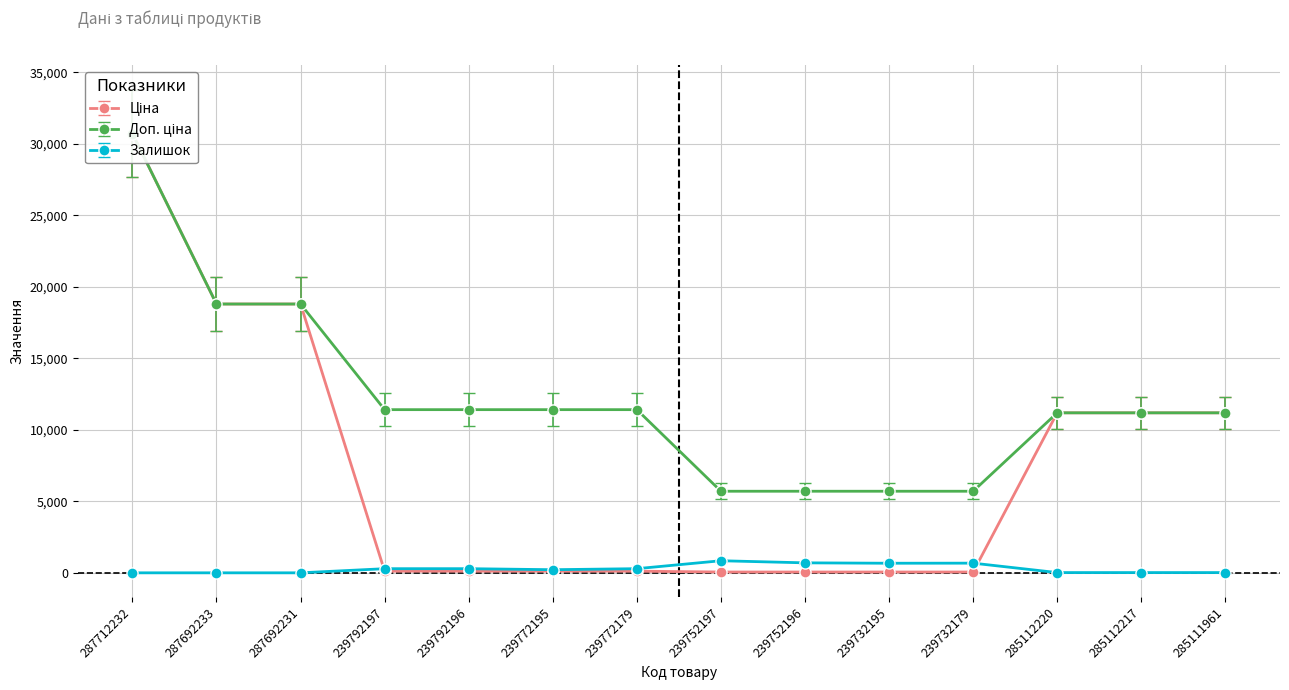

How many series are shown in this chart?

3